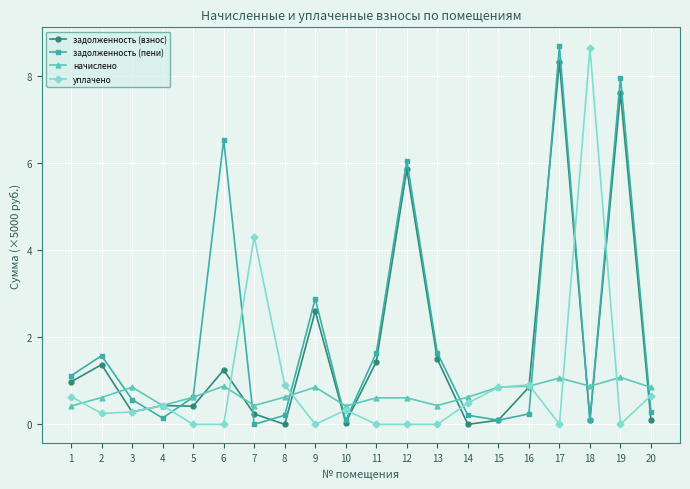

How many lines are shown in the chart?

4